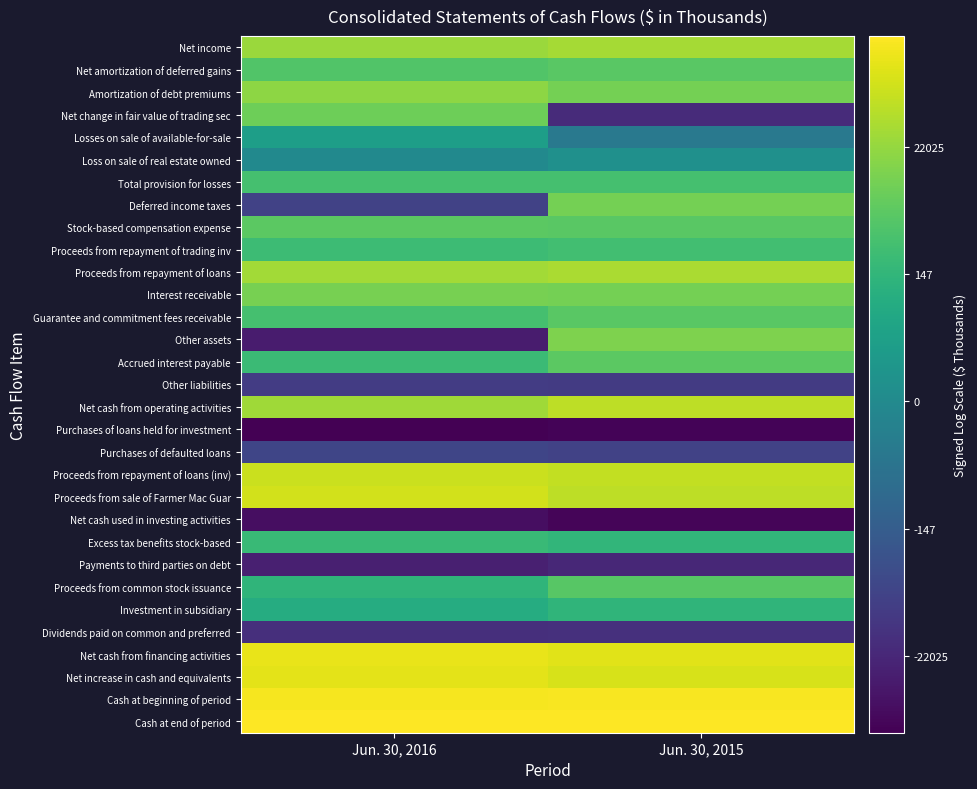

What is the total value across all series at Jun. 30, 2015?

134.2